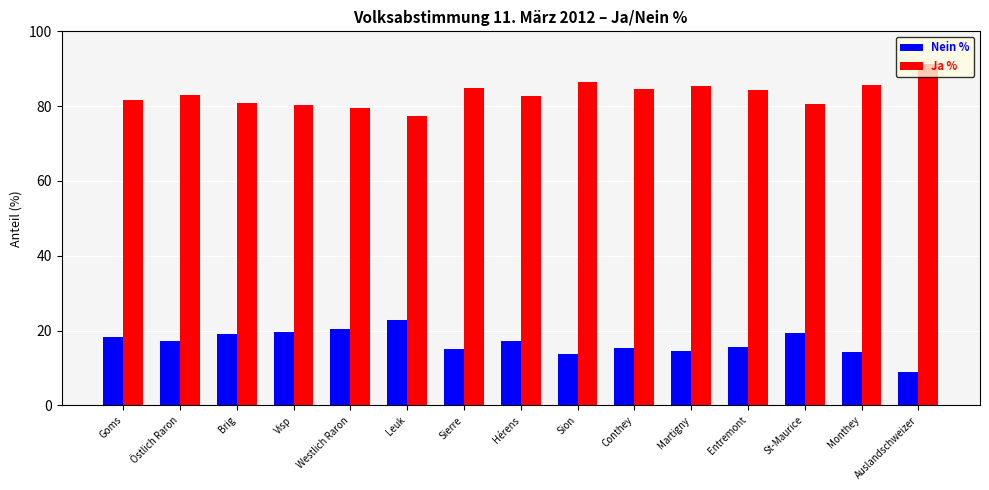

What is the average value of the Nein % series?

16.8